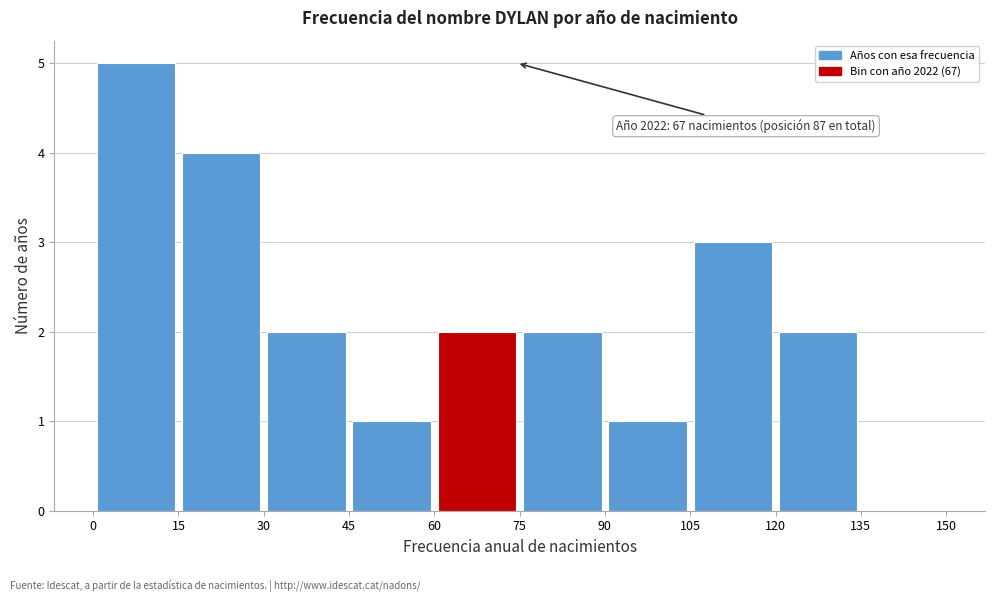

Which range on the x-axis has the tallest bar?

0 to 15